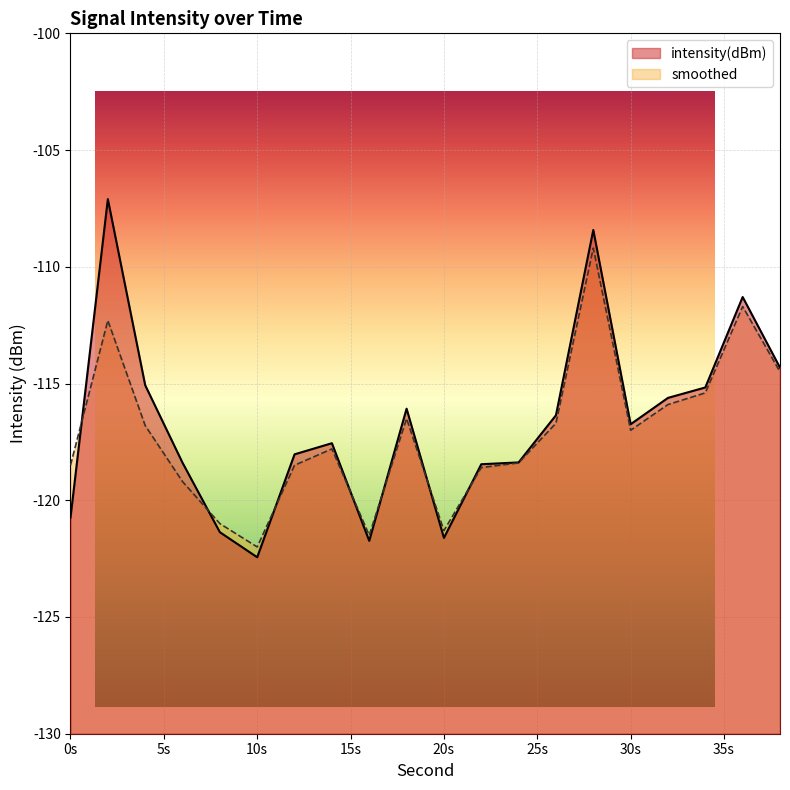

How many lines are shown in the chart?

2